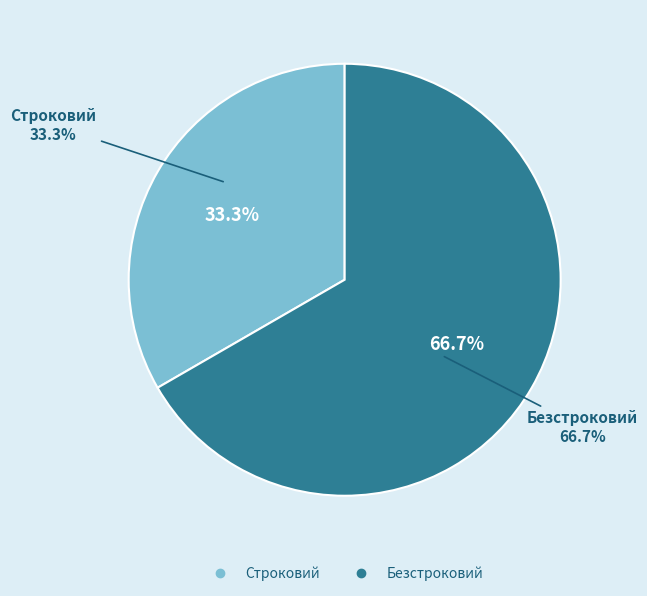

What percentage is the Строковий slice, to the nearest percent?

33%